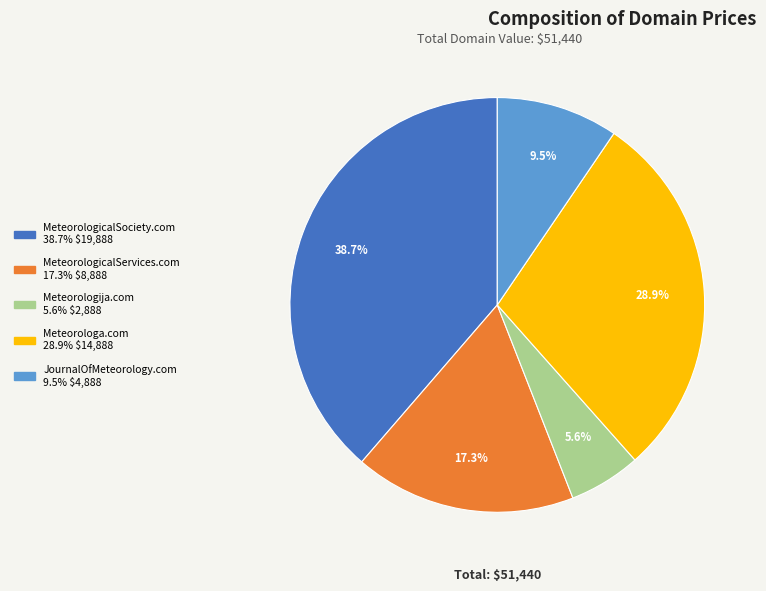

Count the number of slices in the pie.

5